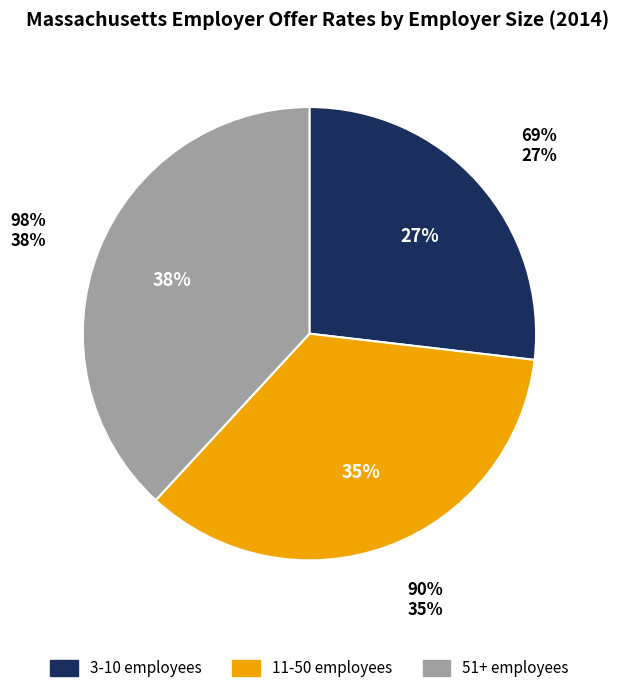

Is the sum of 11-50 employees and 51+ employees greater than half?

Yes